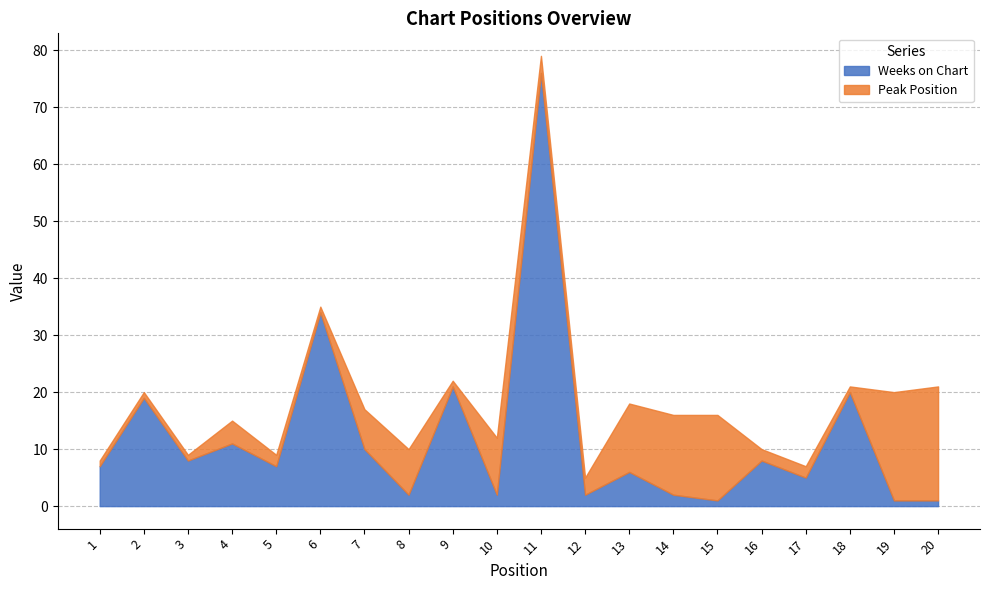

What are all the series names shown in the legend?

Weeks on Chart, Peak Position